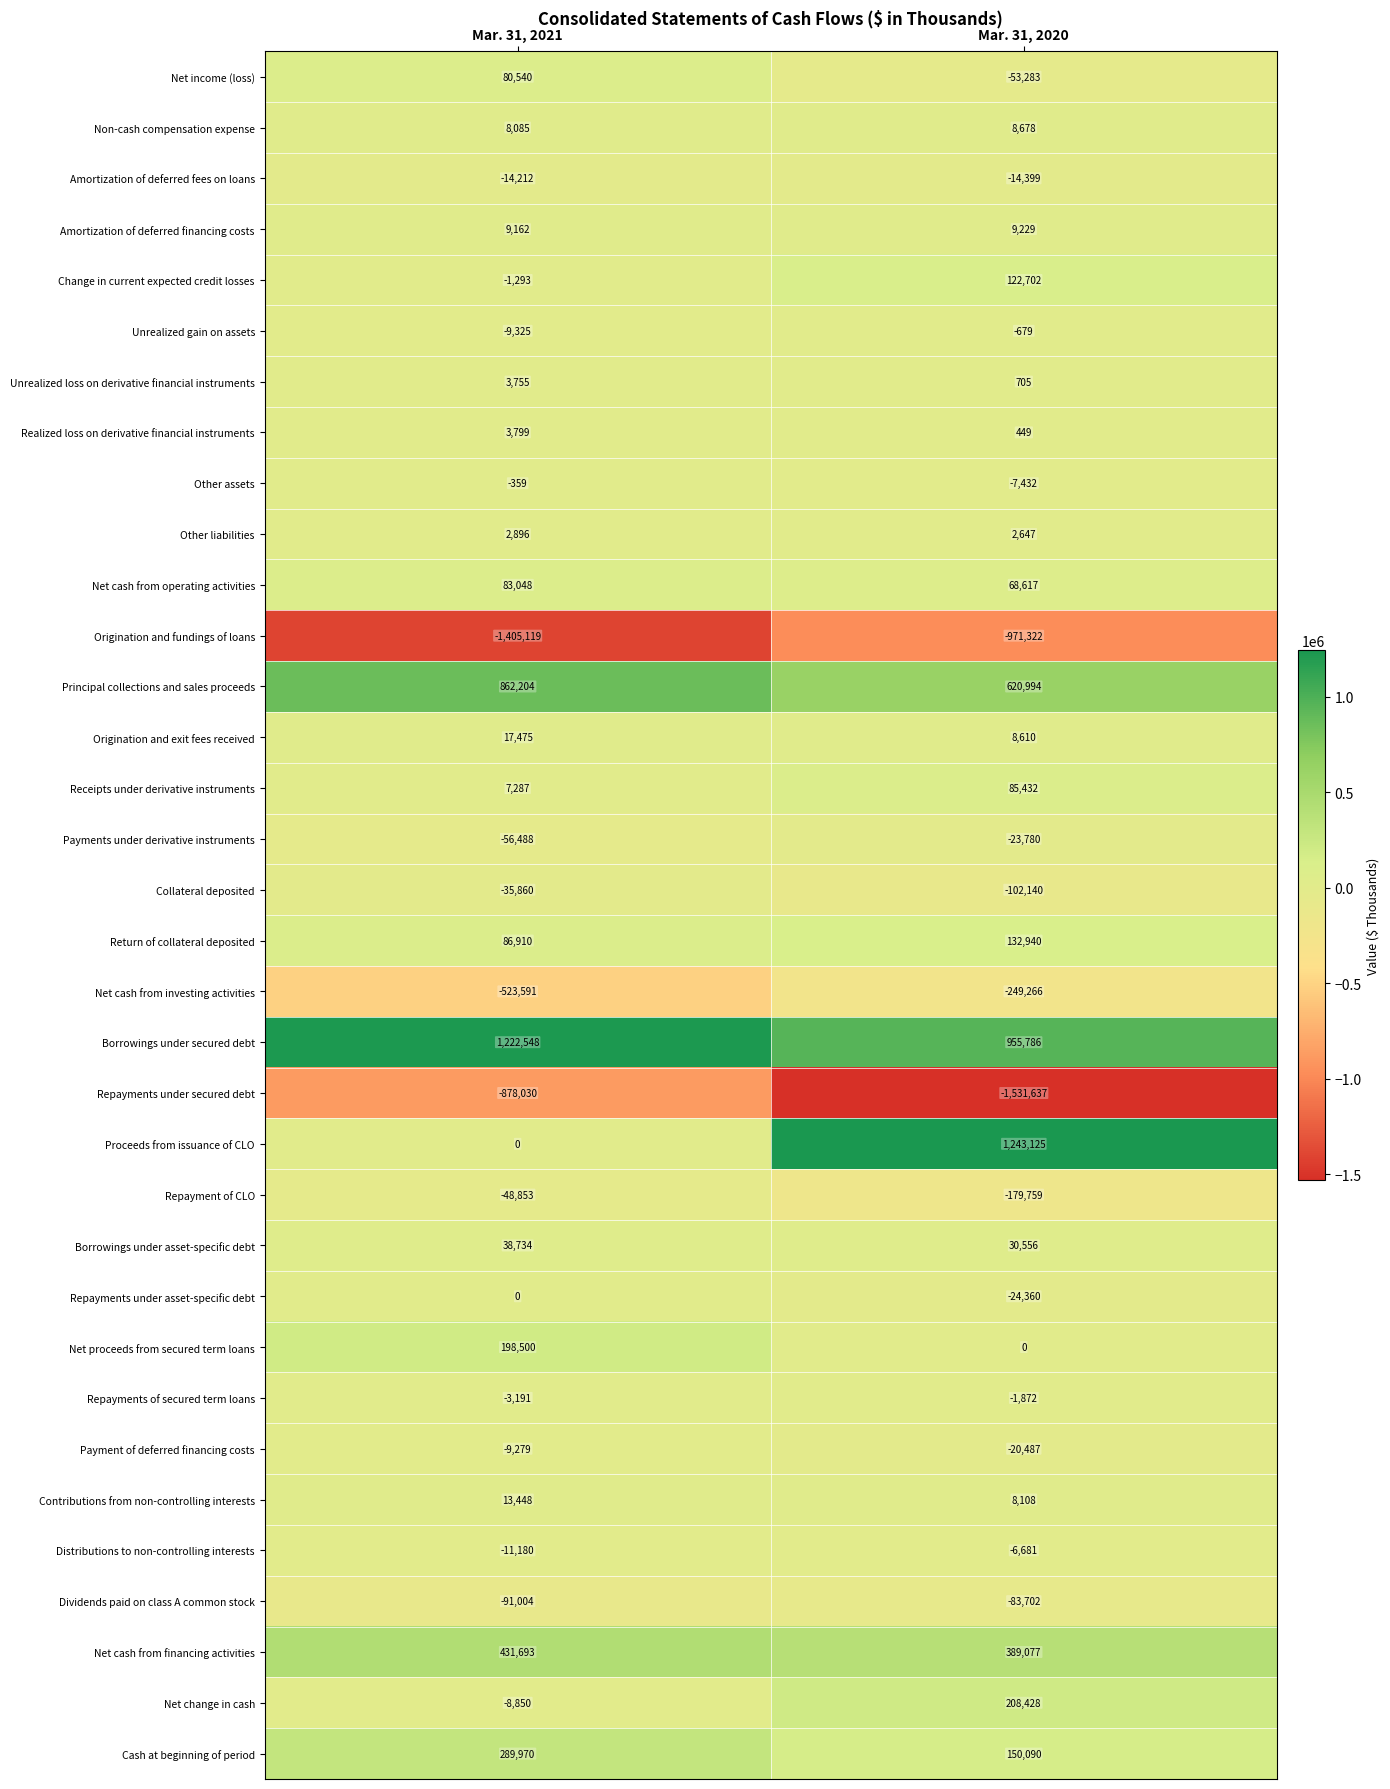

What is the difference between the Payment of deferred financing costs values at Mar. 31, 2021 and Mar. 31, 2020?

11208